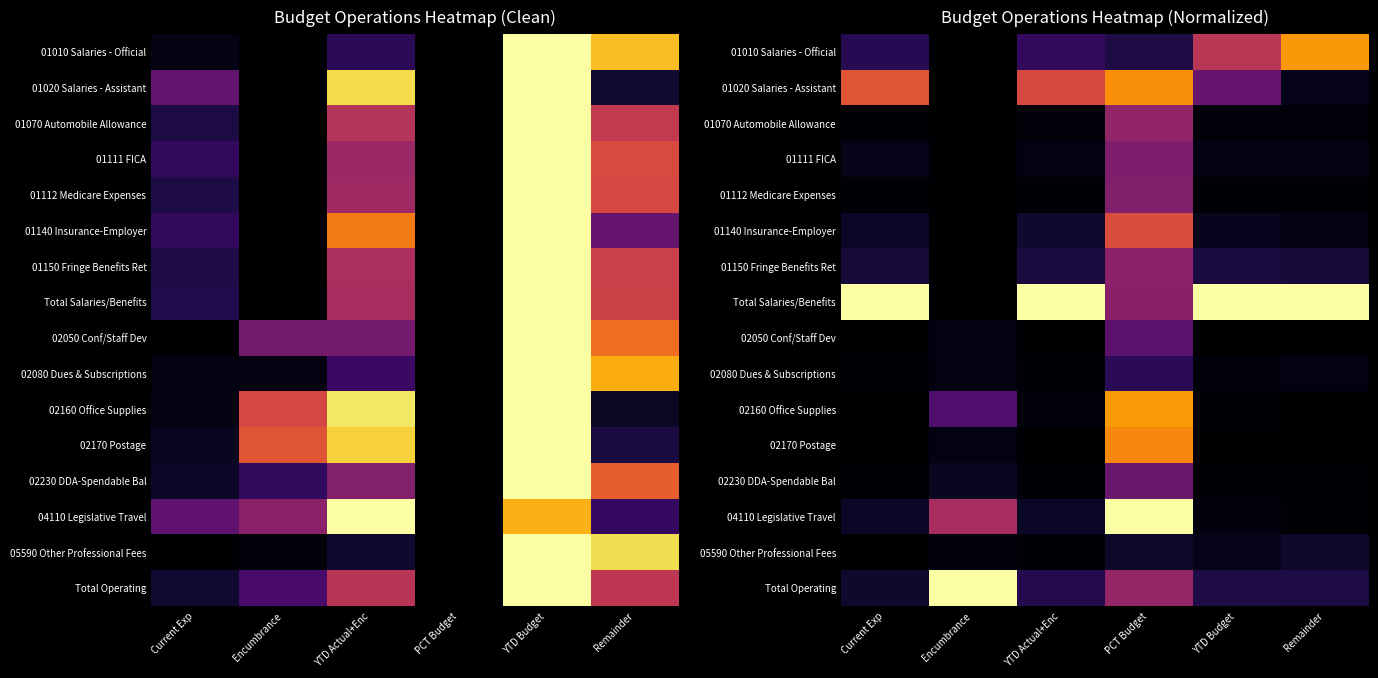

List the series in order of their peak value, lowest first.

05590 Other Professional Fees, 02080 Dues & Subscriptions, 02050 Conf/Staff Dev, 02230 DDA-Spendable Bal, 01111 FICA, 01112 Medicare Expenses, 01150 Fringe Benefits Ret, 01070 Automobile Allowance, 01140 Insurance-Employer, 02170 Postage, 01020 Salaries - Assistant, 01010 Salaries - Official, 02160 Office Supplies, Total Salaries/Benefits, 04110 Legislative Travel, Total Operating